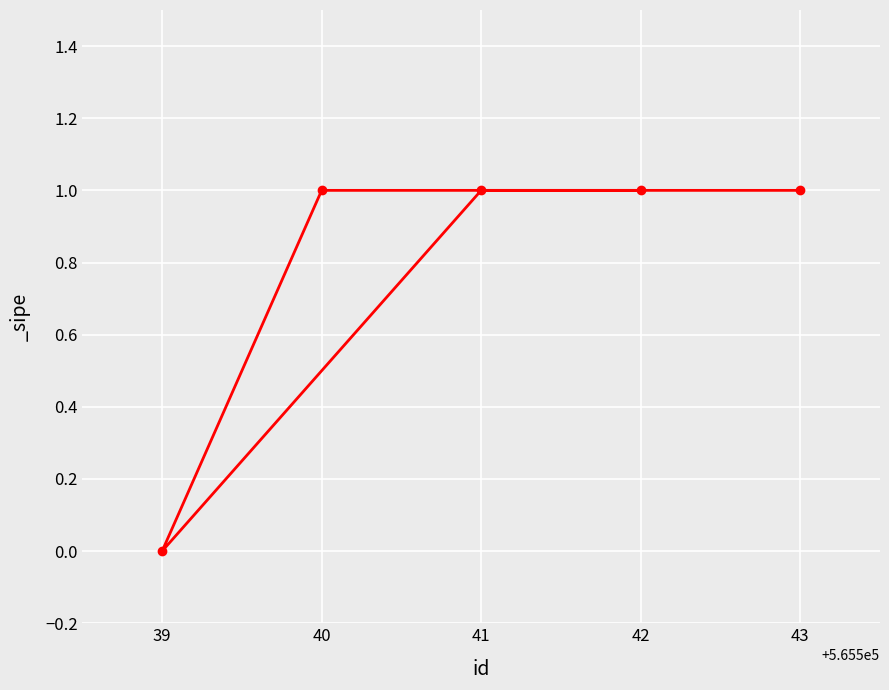

What is the change in value from 39 to 43?

+1